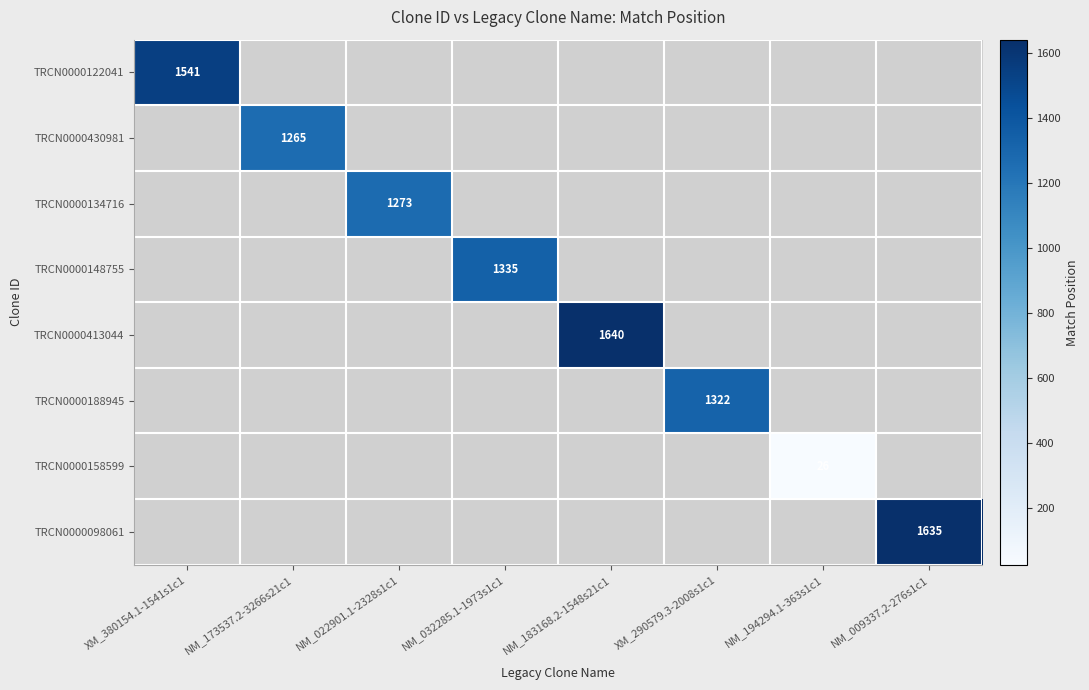

The value of TRCN0000413044 at NM_183168.2-1548s21c1 is 1640. True or false?

True